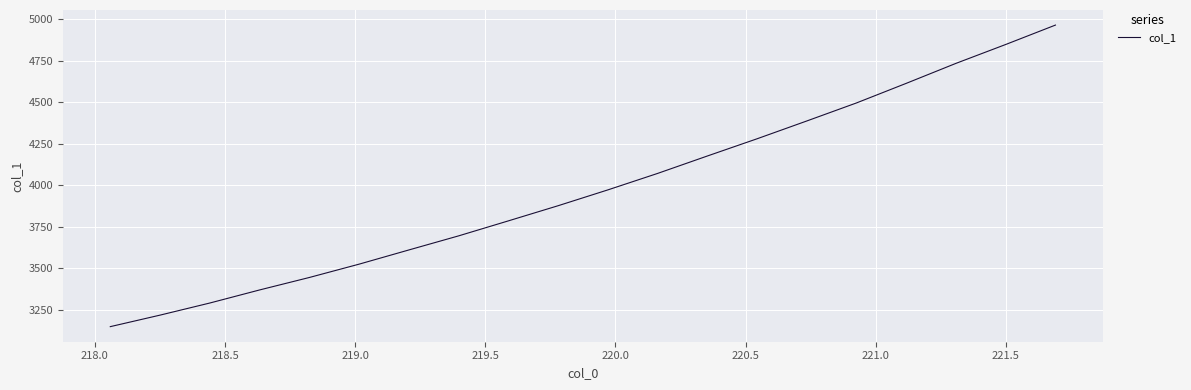

What is the difference between the maximum and minimum values?

1814.5